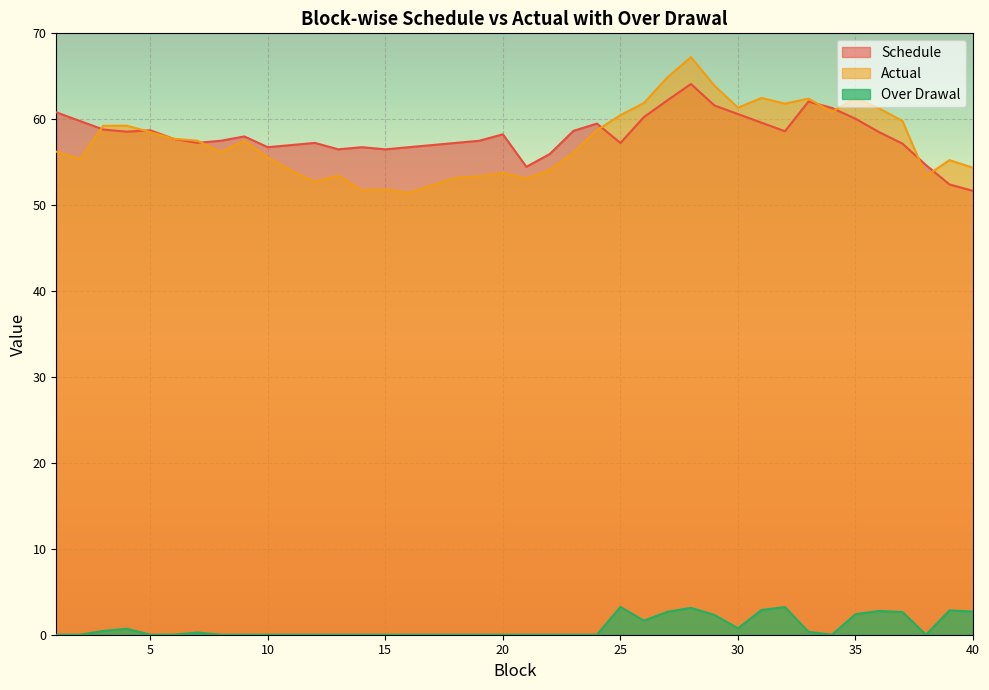

What is the approximate value of Schedule at 33?

62.1